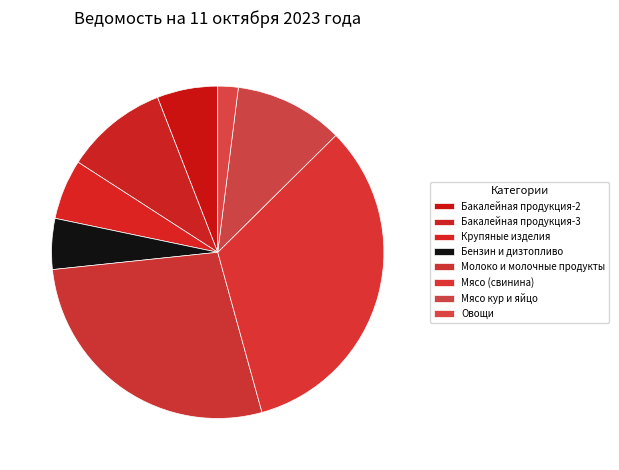

Combined, do Бакалейная продукция-2 and Бензин и дизтопливо account for over 50%?

No